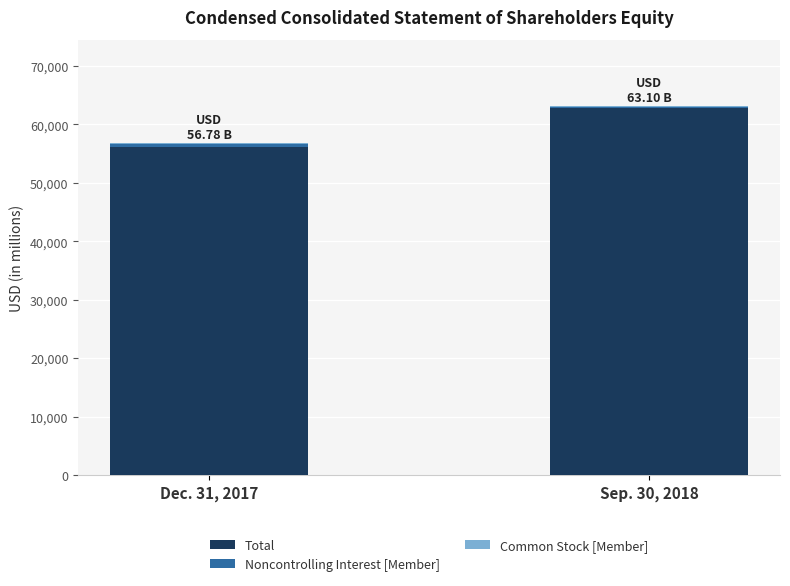

Are the bars horizontal?

No